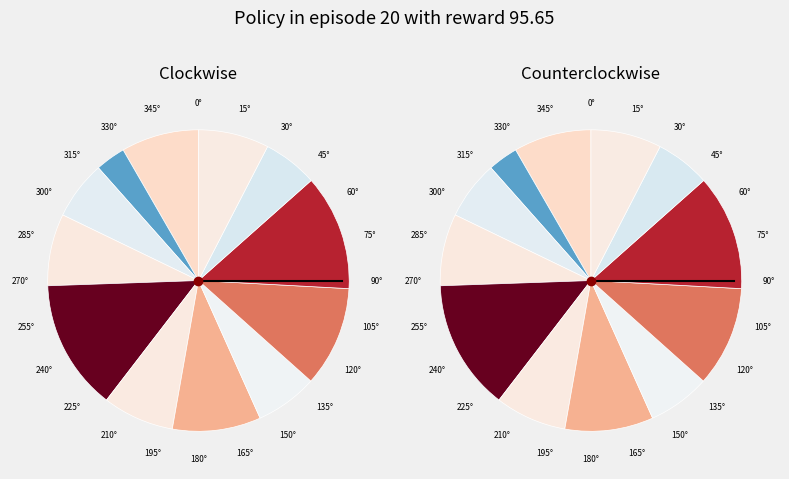

Is there a majority slice in this chart?

No